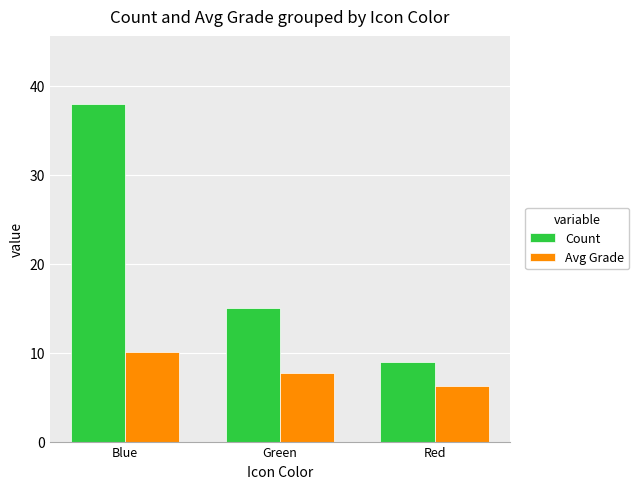

What position from the left is Green?

2